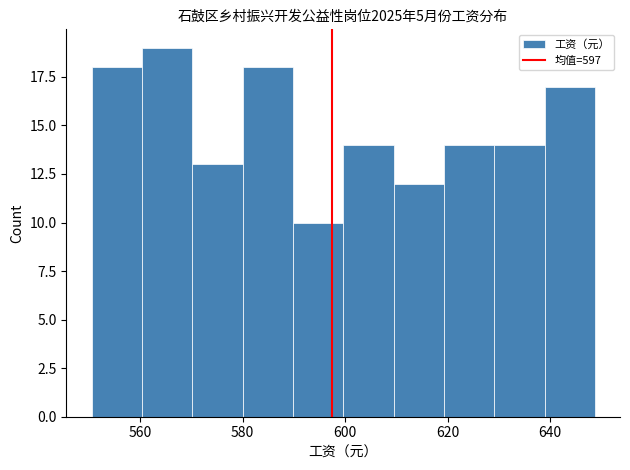

Which range on the x-axis has the tallest bar?

560 to 570